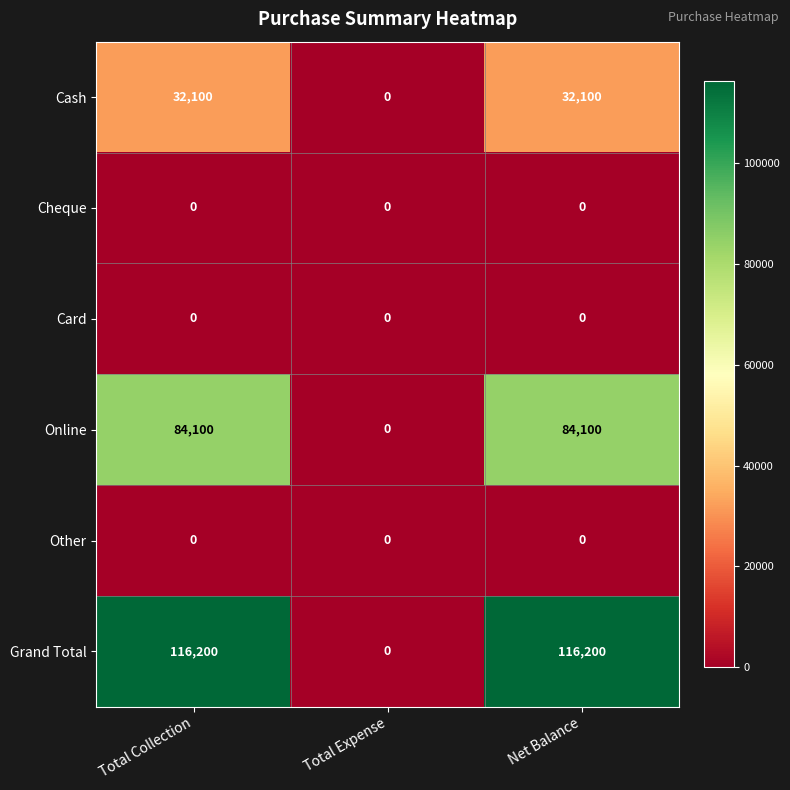

The value of Online at Net Balance is 58430. True or false?

False